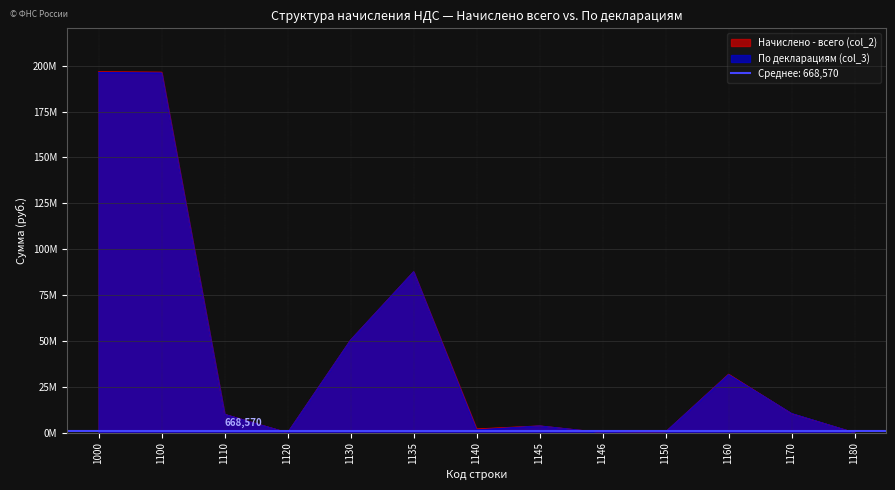

Which category has the highest value across all series?

1000